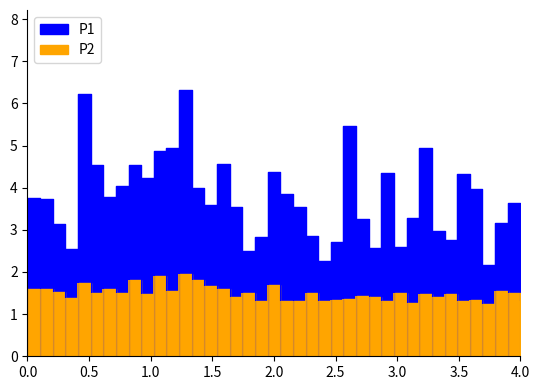

How many series are shown in this chart?

2